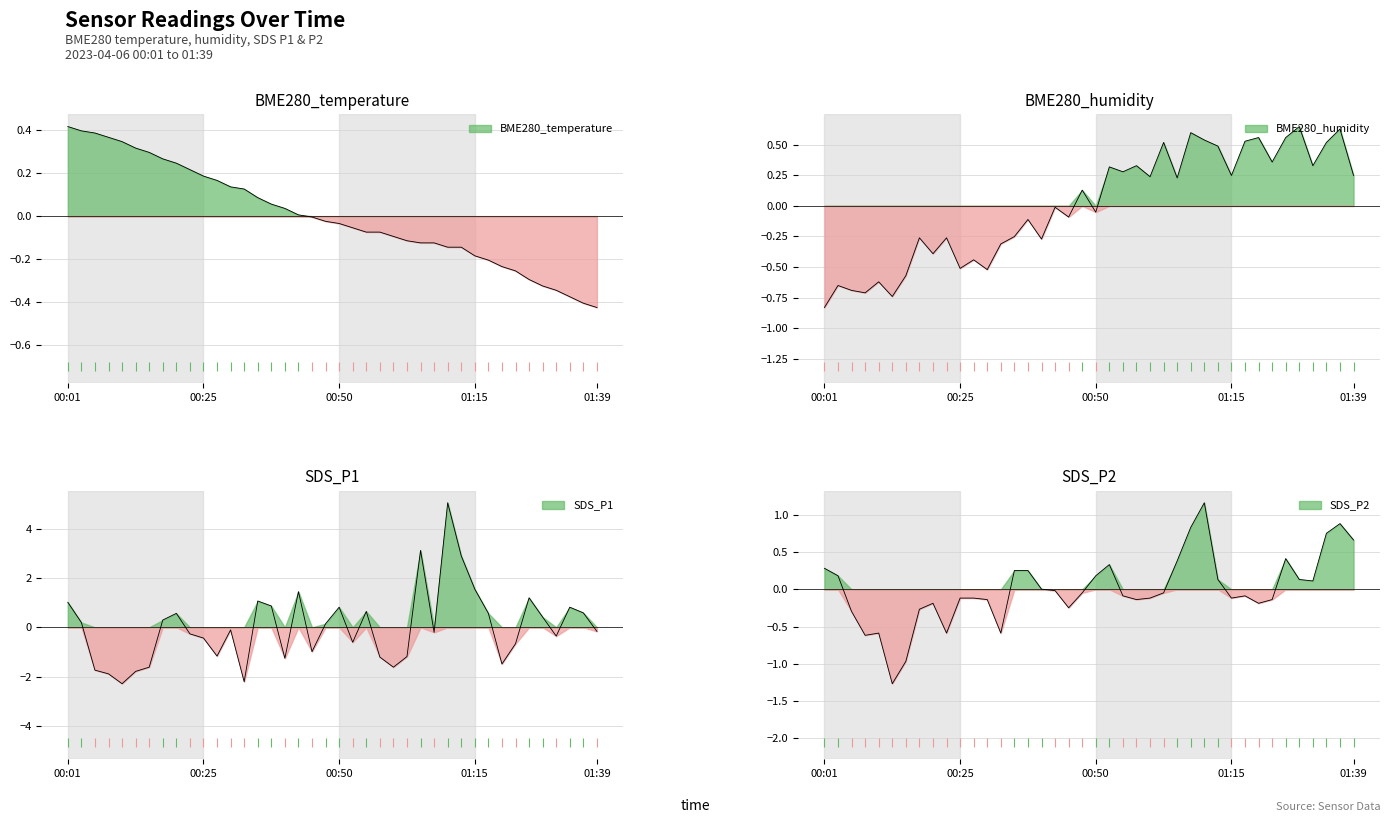

How many series are shown in this chart?

4